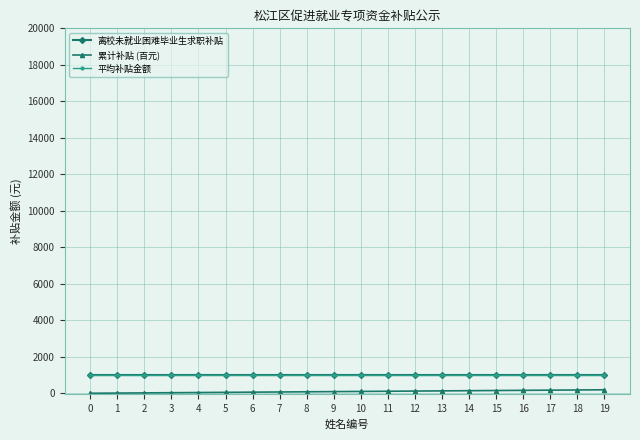

Does the chart have visible grid lines?

Yes